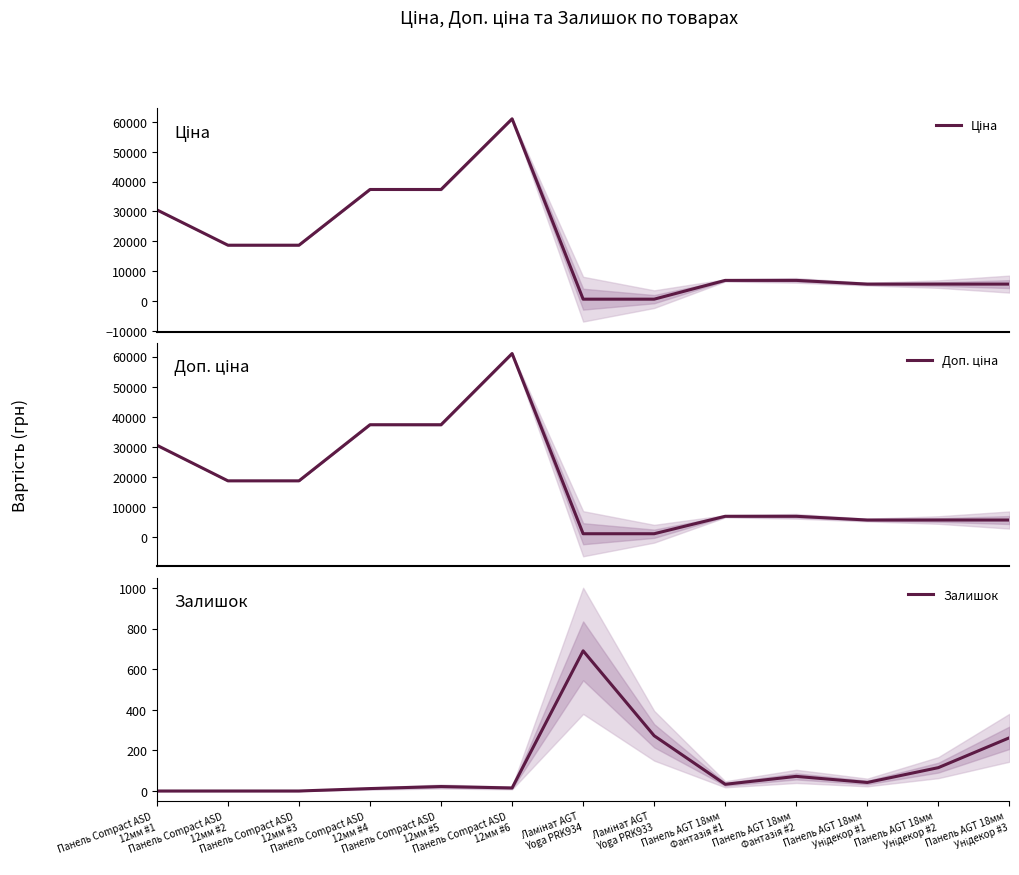

Reading left to right, extract all data points from this chart.

Ціна: 30512.3	18671.5	18671.5	37343.0	37343.0	61024.7	586.0	586.0	6879.5	6879.5	5636.0	5636.0	5636.0
Доп. ціна: 30512.3	18671.5	18671.5	37343.0	37343.0	61024.7	1074.5	1074.5	6879.5	6879.5	5636.0	5636.0	5636.0
Залишок: 0.0	0.0	0.0	12.0	22.0	15.0	690.0	272.0	33.0	72.0	42.0	115.0	262.0